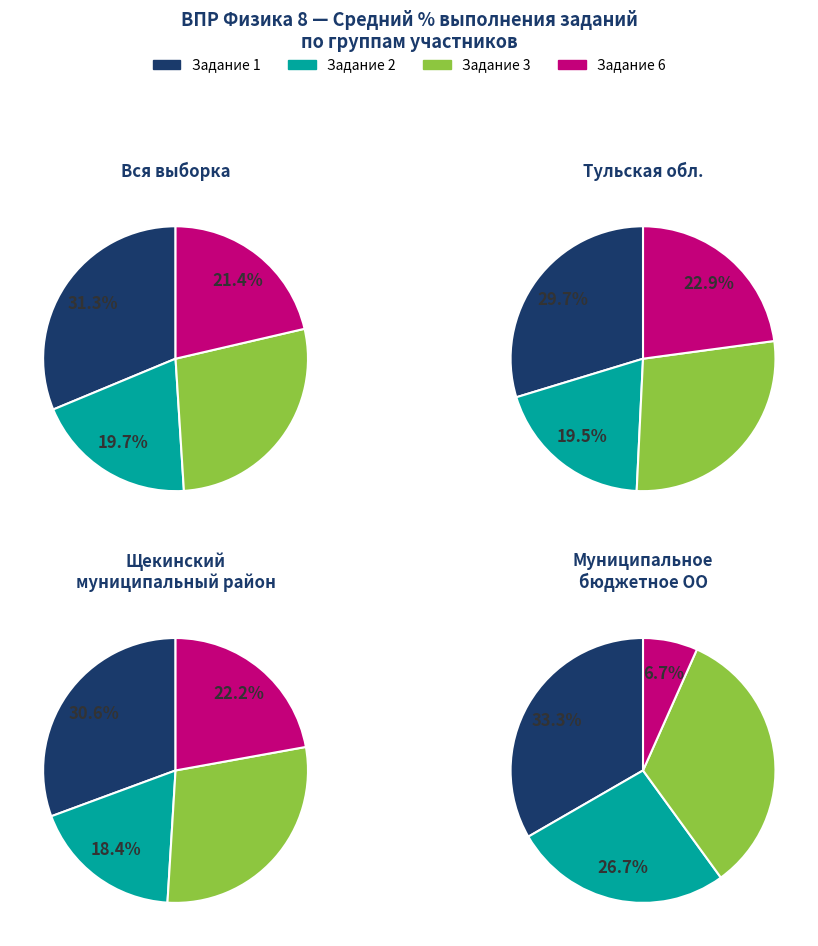

Rank the categories by value from highest to lowest.

Щекинский муниципальный район, Тульская обл., Вся выборка, Муниципальное бюджетное ОО